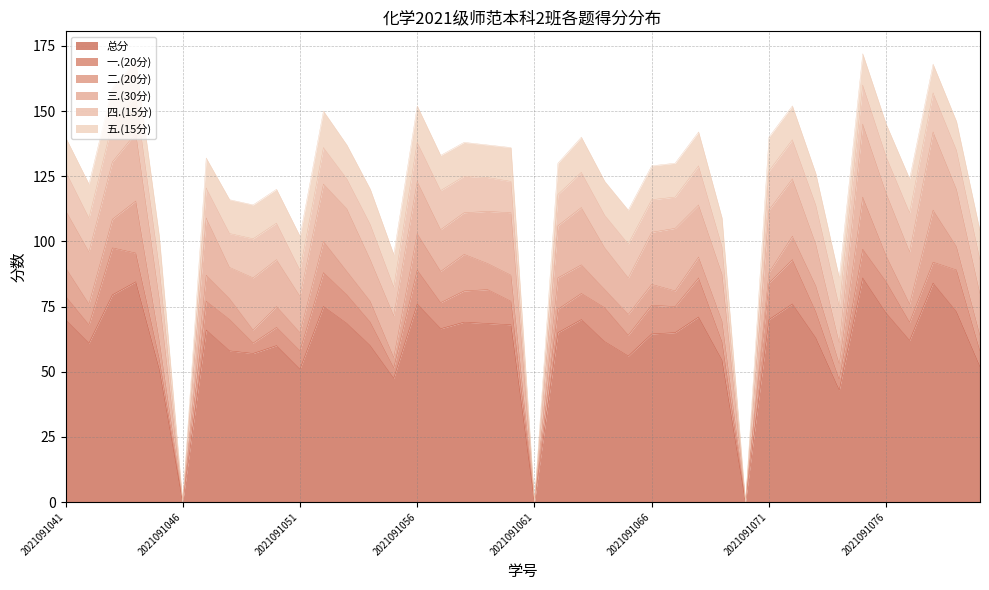

True or false: 二.(20分) and 三.(30分) cross at least once.

False